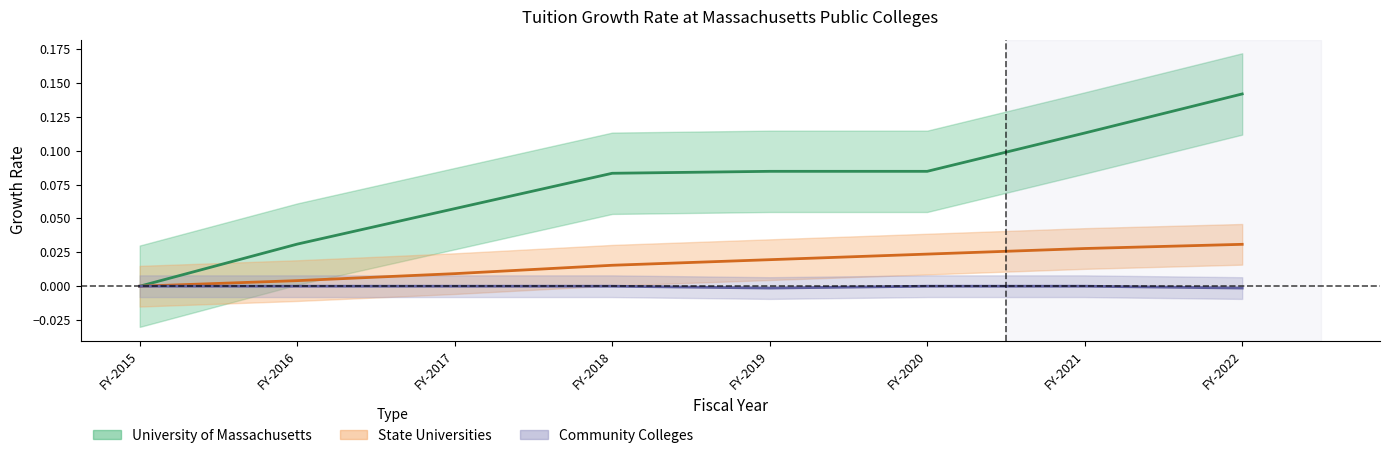

At which label does Community Colleges reach its minimum?

FY-2019